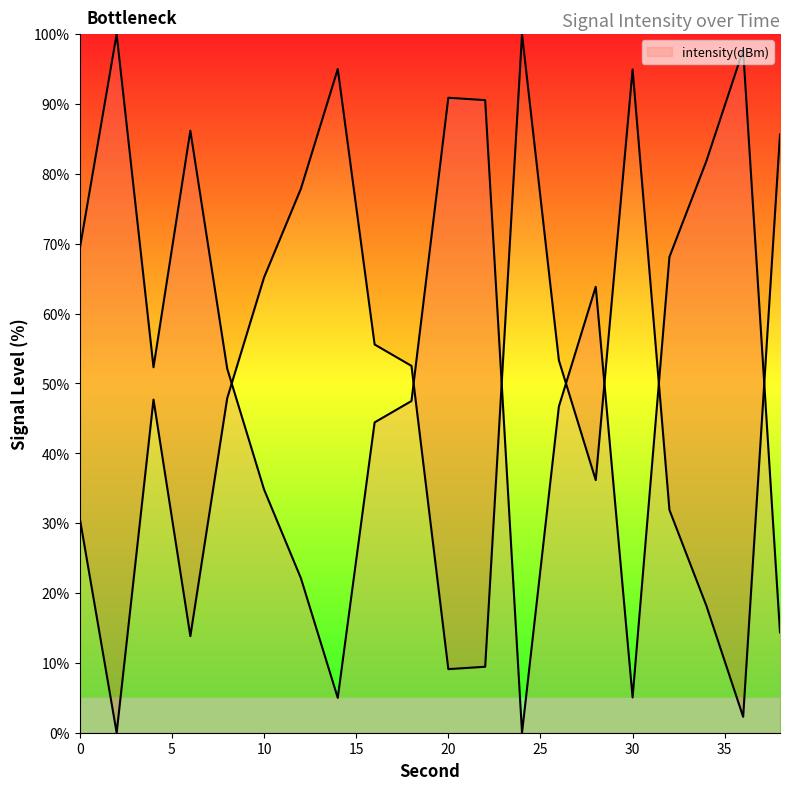

At which category does the data reach its first local valley?

2